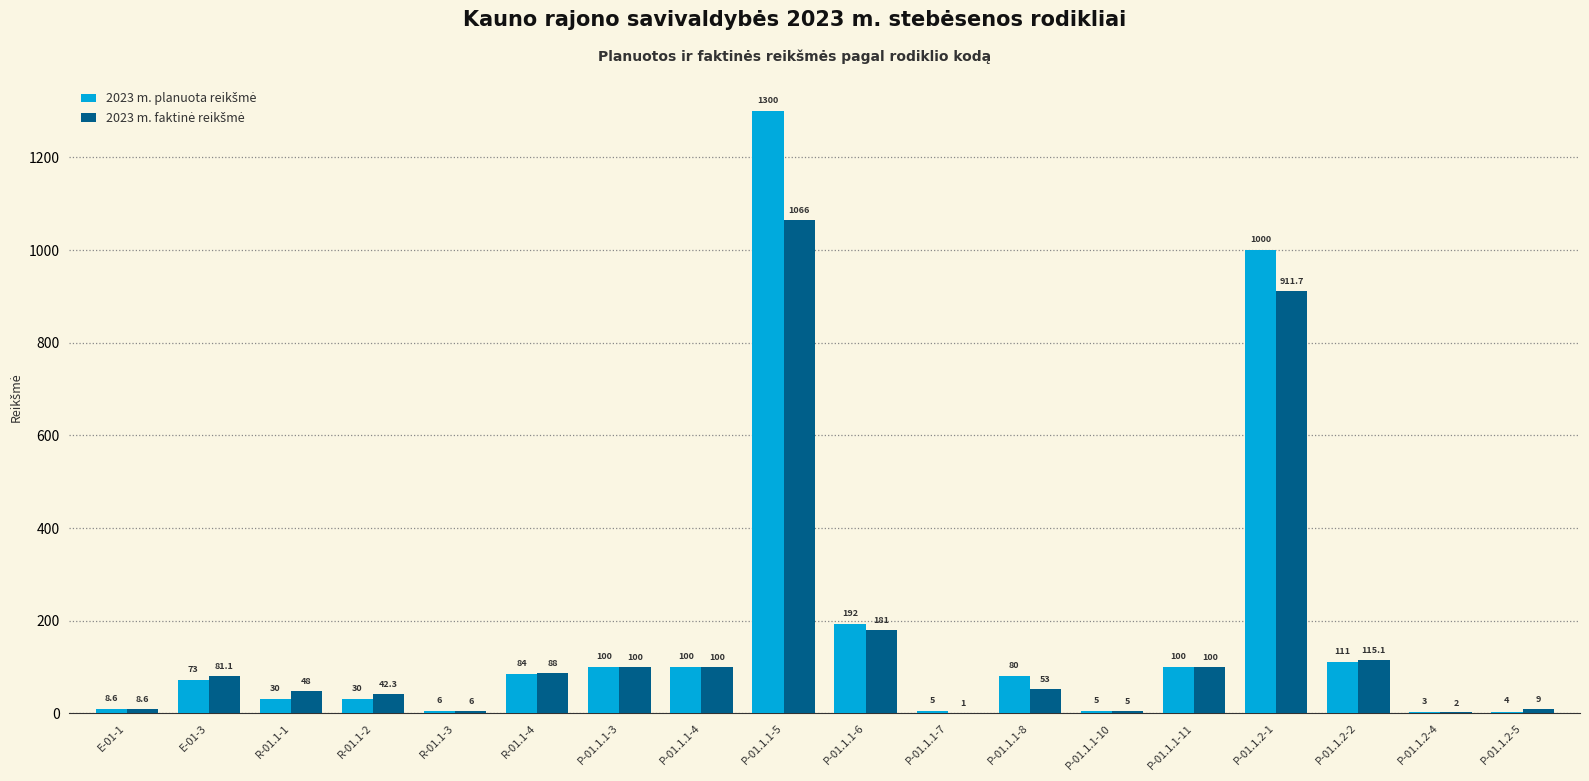

Which label corresponds to the largest value in the chart?

P-01.1.1-5